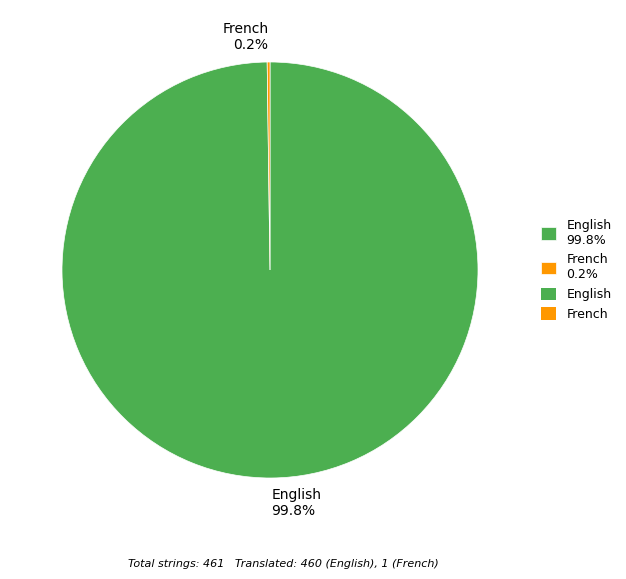

What is the majority slice?

English